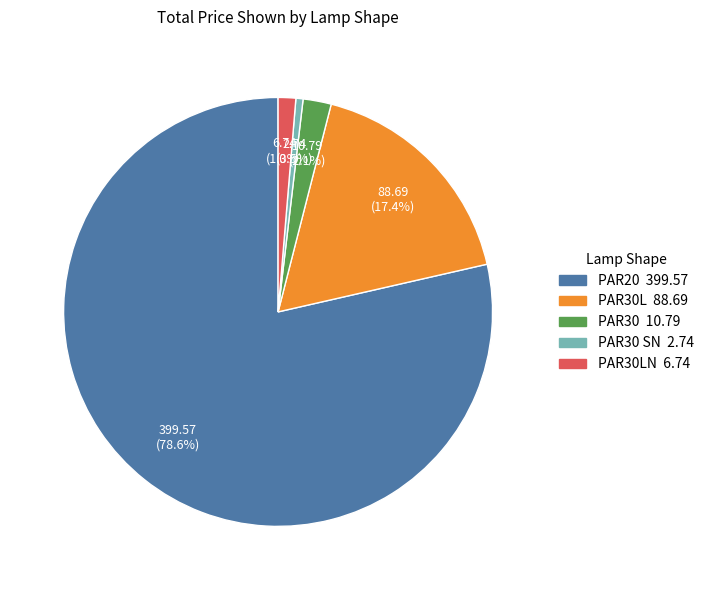

Is there a majority slice in this chart?

Yes